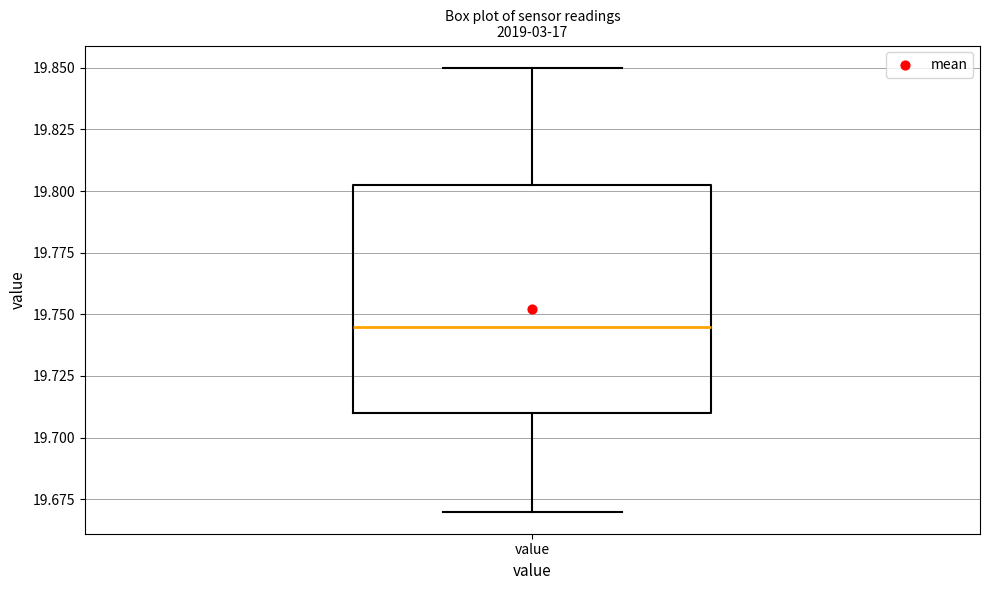

Where does the lower whisker of the box for value end on the y-axis? The values are not printed on the chart, so give them approximately, as read against the axis.

19.670